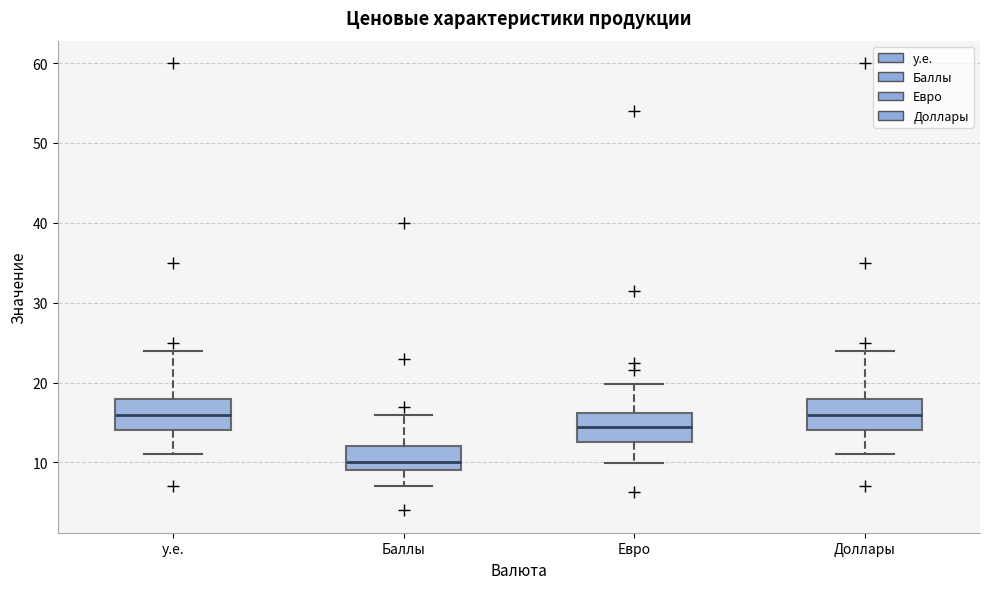

Reading left to right, transcribe this box plot: for each box, give where its median line is, the range the box spans, and where its two whiskers end, as read against the y-axis. The values are not printed on the chart, so give them approximately, as read against the axis.

у.е.: median 16, box 14 to 18, whiskers 11 to 24
Баллы: median 10, box 9 to 12, whiskers 7 to 16
Евро: median 14, box 13 to 16, whiskers 10 to 20
Доллары: median 16, box 14 to 18, whiskers 11 to 24